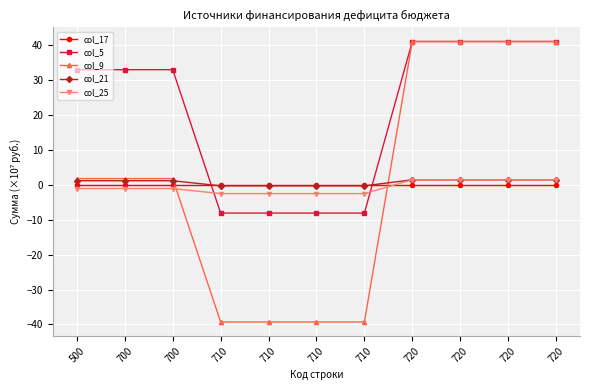

Does the chart display data point markers on the line(s)?

Yes